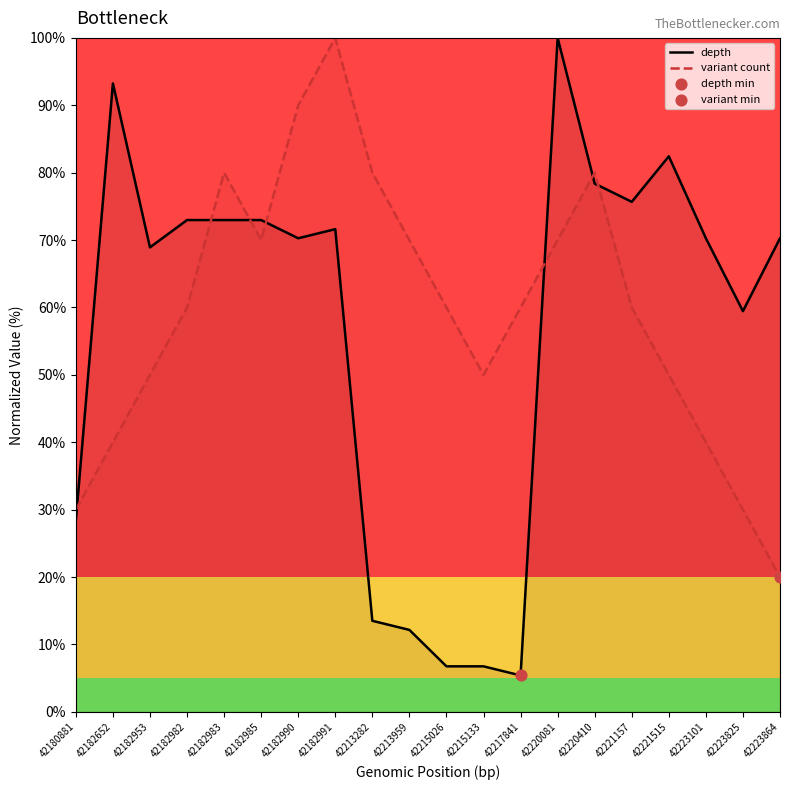

Which series has the widest spread of Y values?

depth